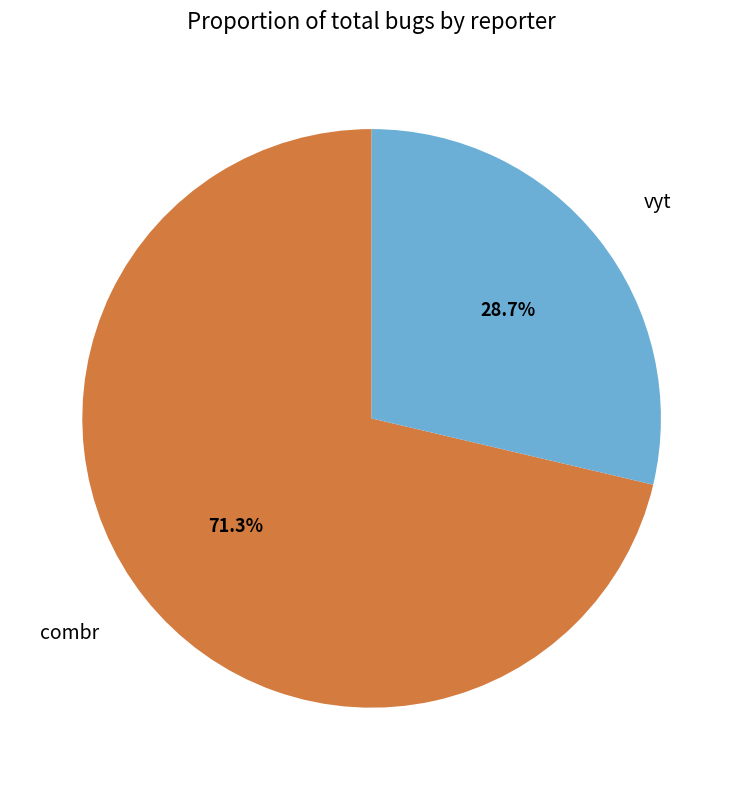

To the nearest percent, what is the difference between the combr and vyt slice percentages?

43%